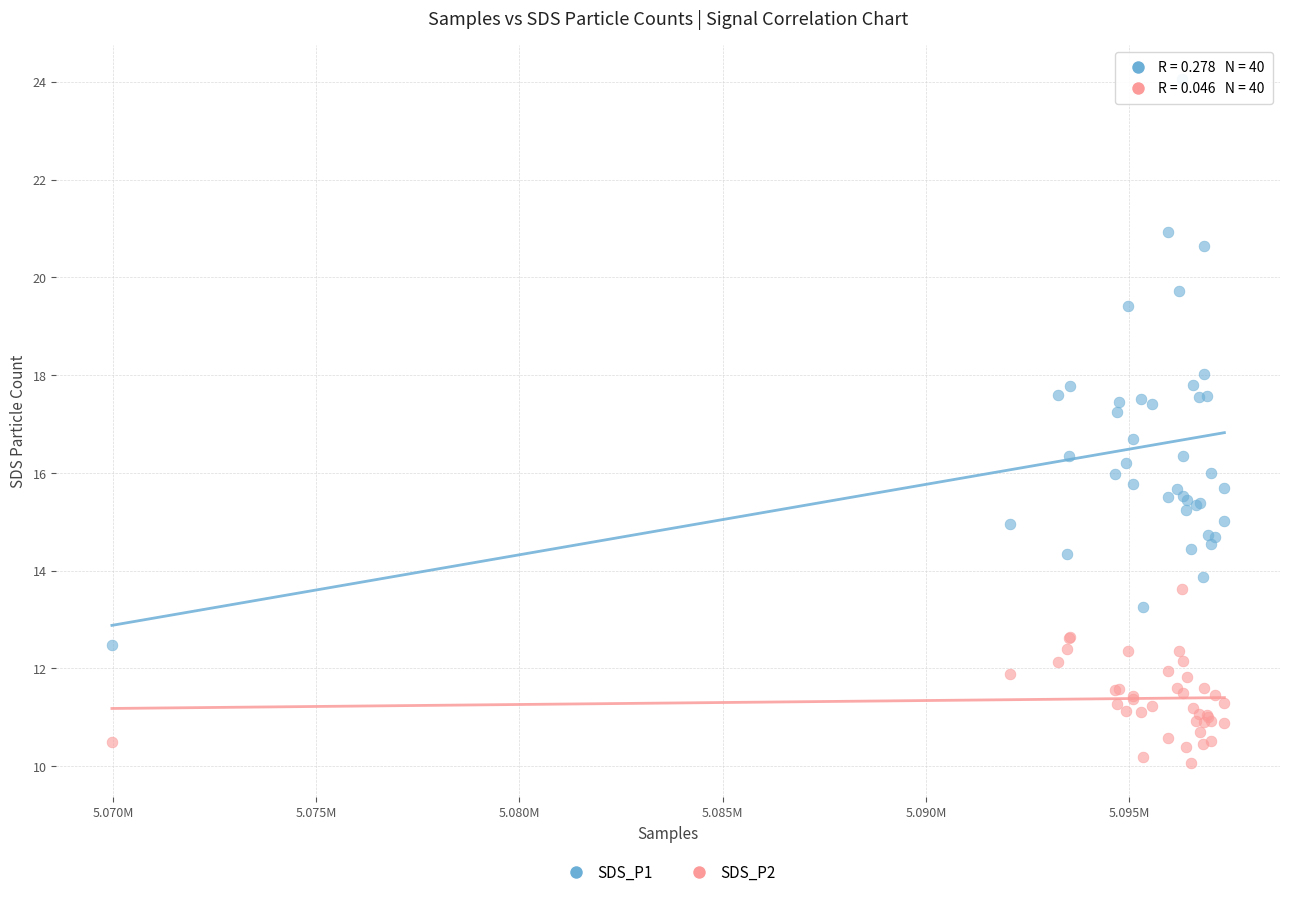

Which series has the widest spread of Y values?

SDS_P1